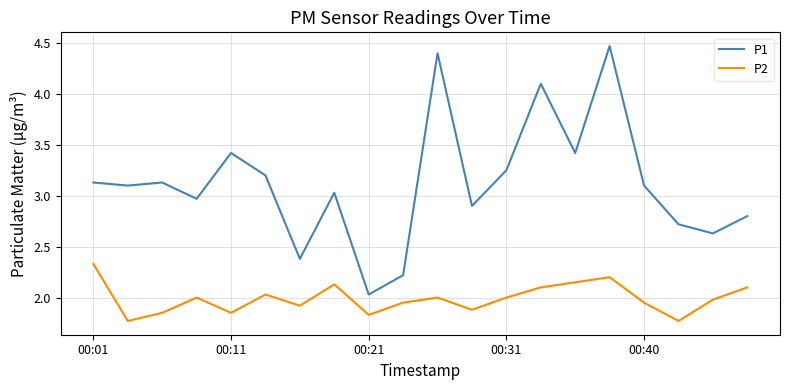

True or false: P2 and P1 intersect in this chart.

False